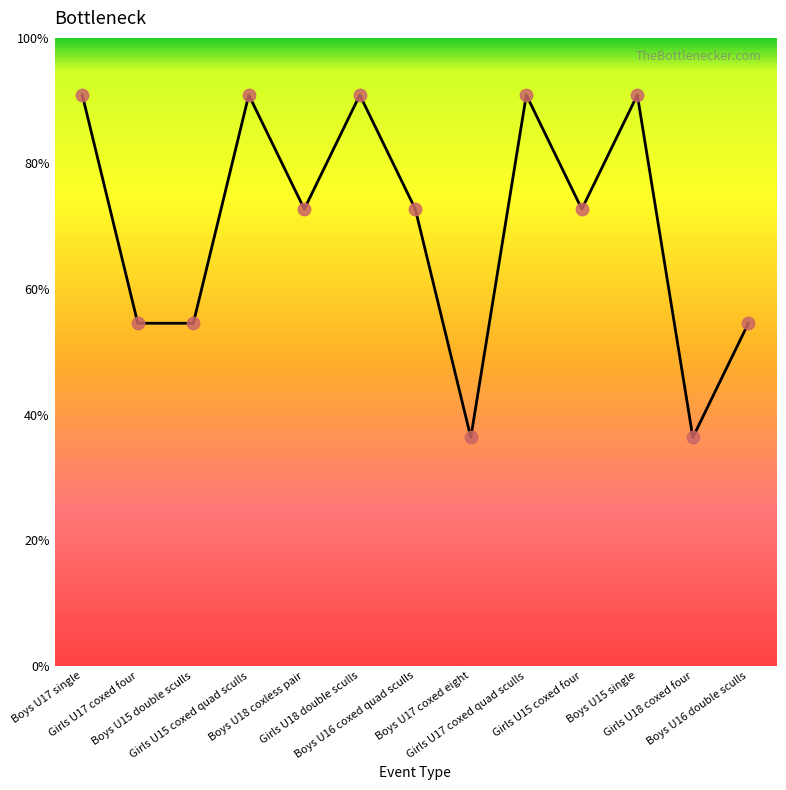

Approximately how many times larger is the value at Boys U16 double sculls compared to Girls U15 coxed quad sculls?

0.6